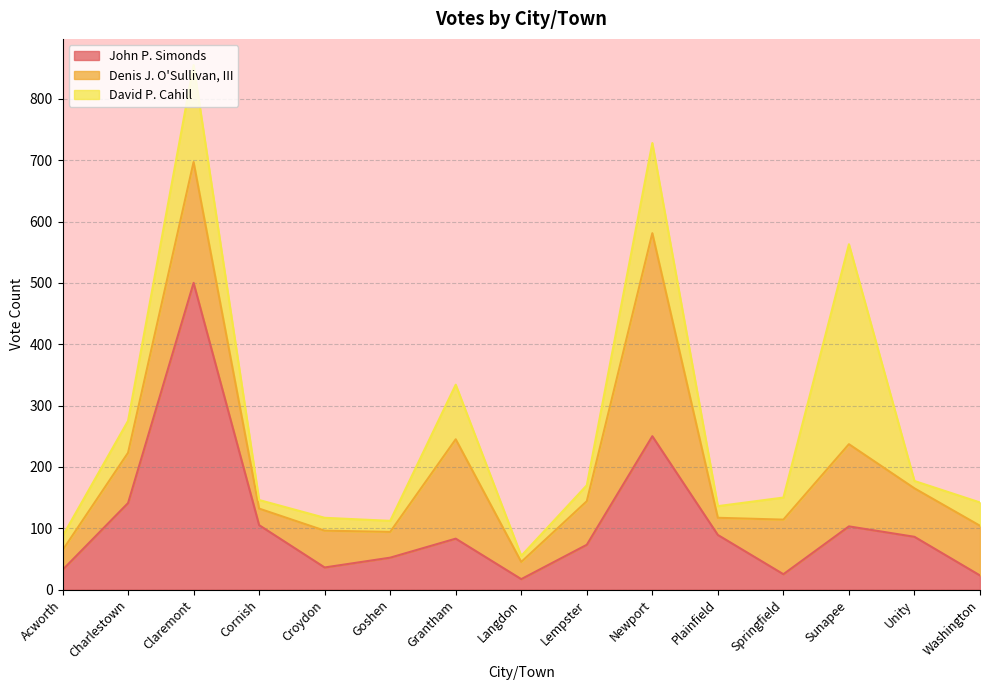

Which series has the largest range (max minus min)?

John P. Simonds